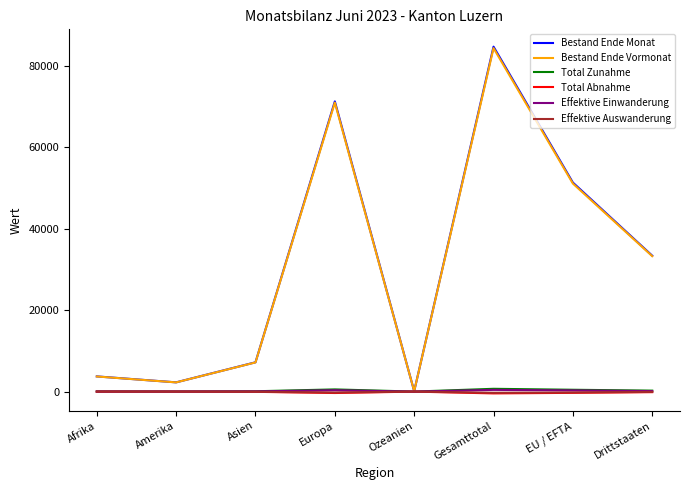

Between Asien and Gesamttotal, which series saw the biggest shift?

Bestand Ende Monat